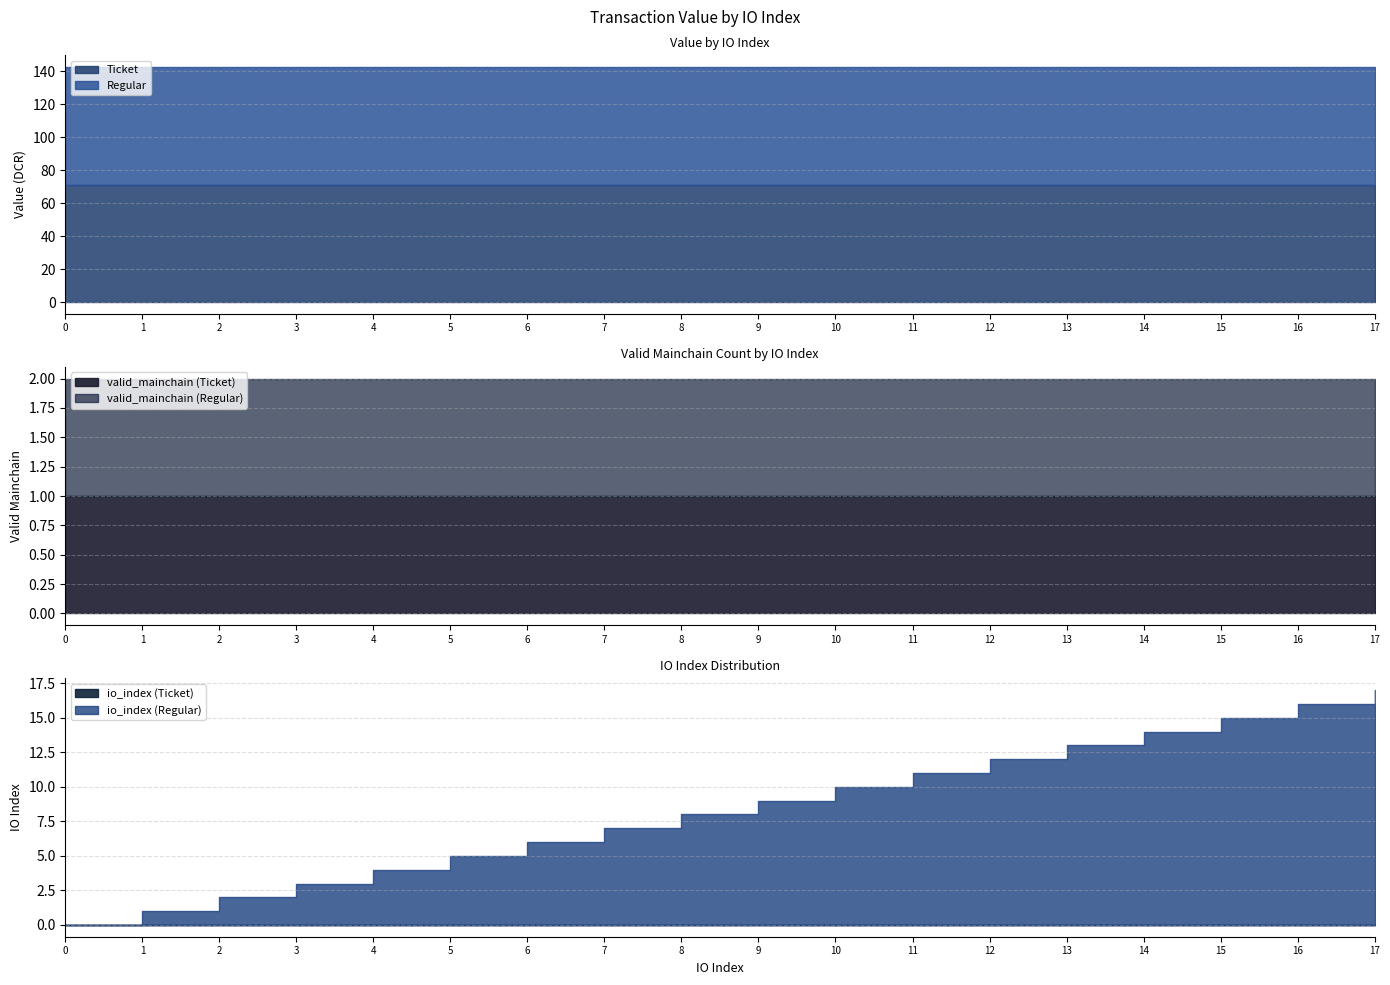

List the series in order of their peak value, lowest first.

valid_mainchain_Ticket, valid_mainchain_Regular, Ticket, Regular